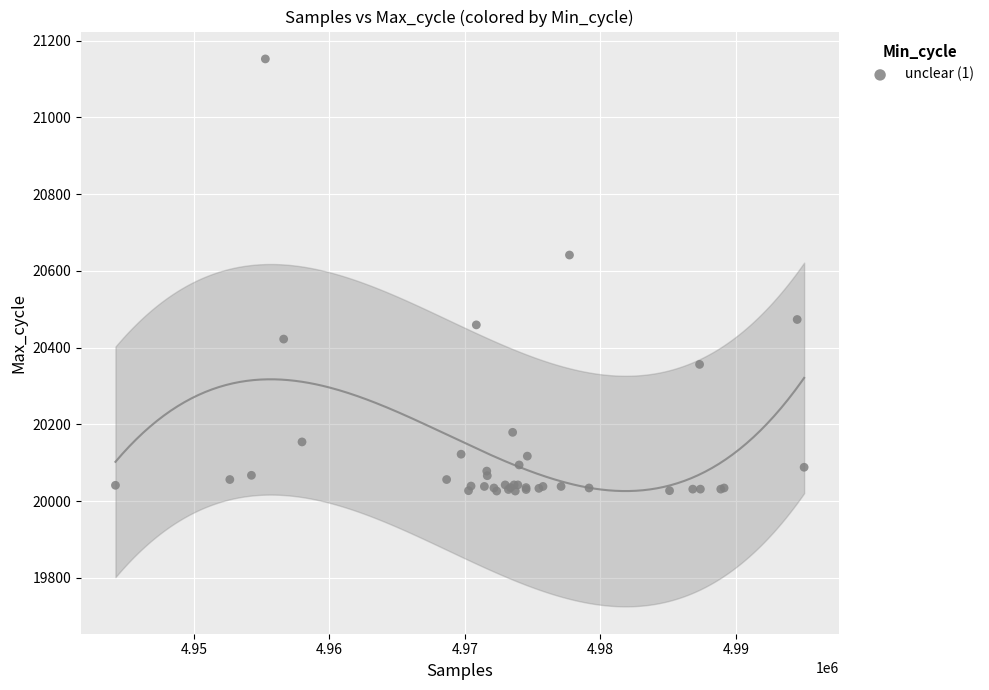

What Y value in the scatter plot is closest to 20589?

20641